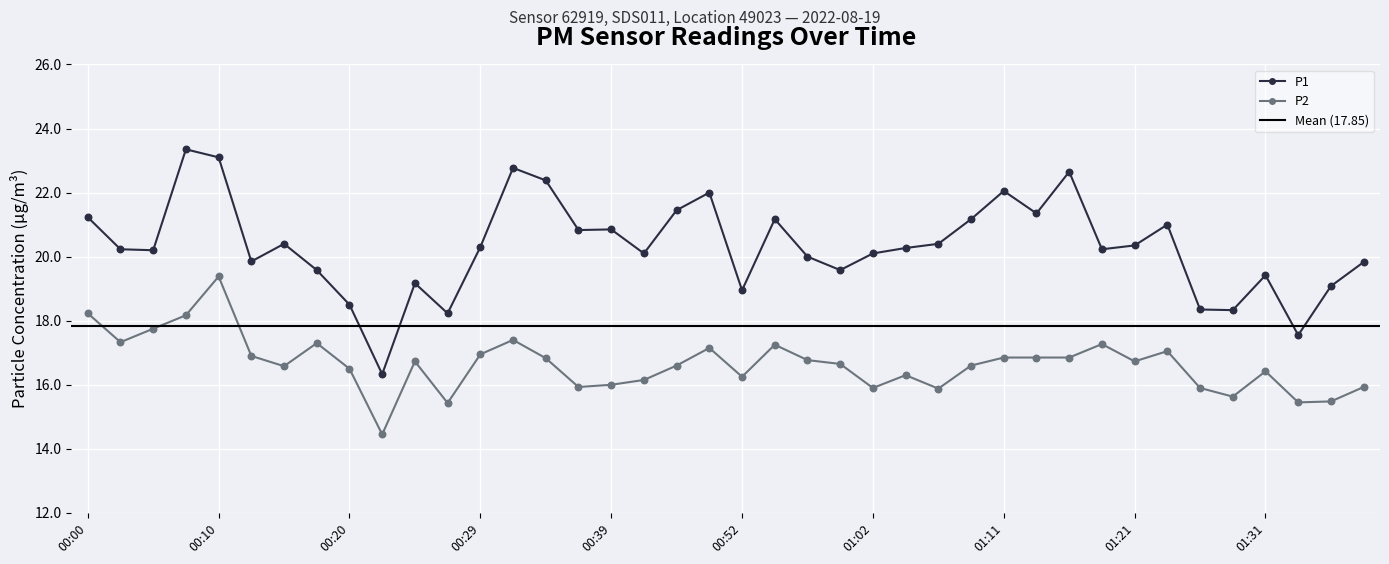

What is the total value across all series at 00:37?

36.8